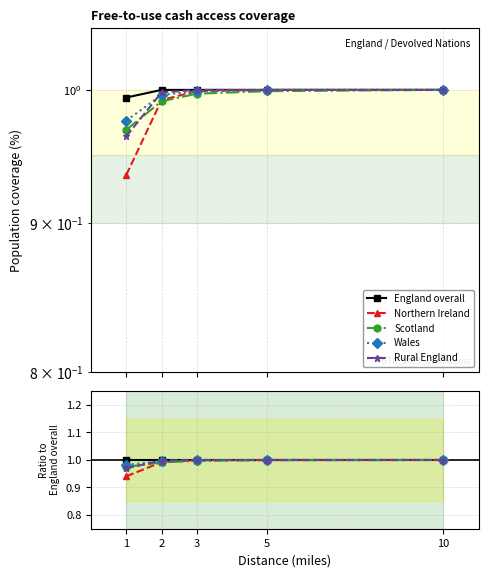

What is the lowest value of the Rural England series?

1.0